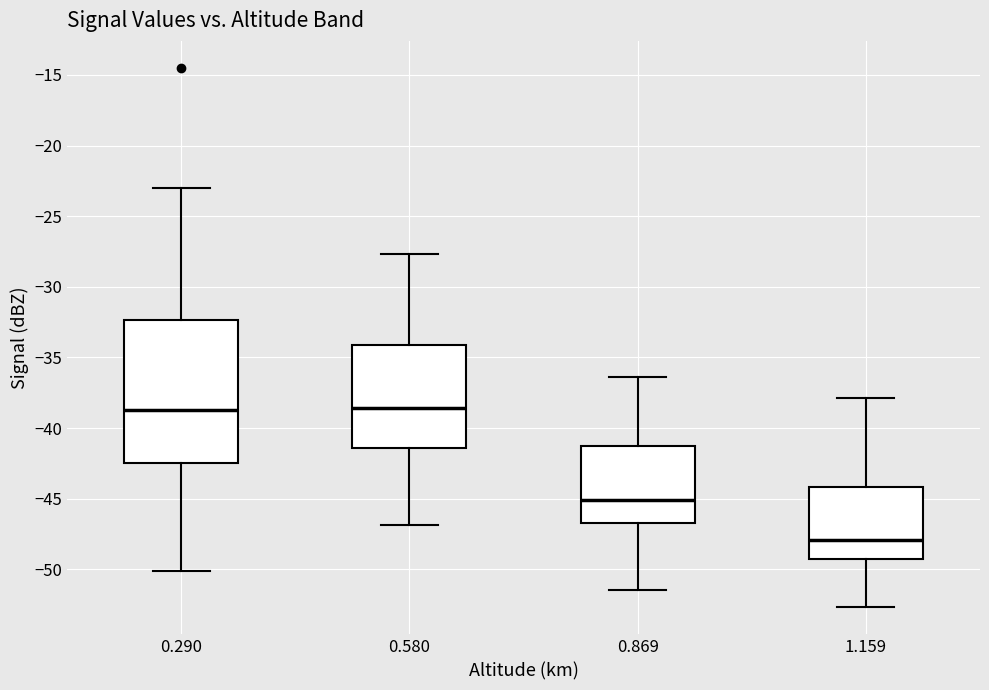

Which box is the tallest, from its lower edge to its upper edge?

0.290